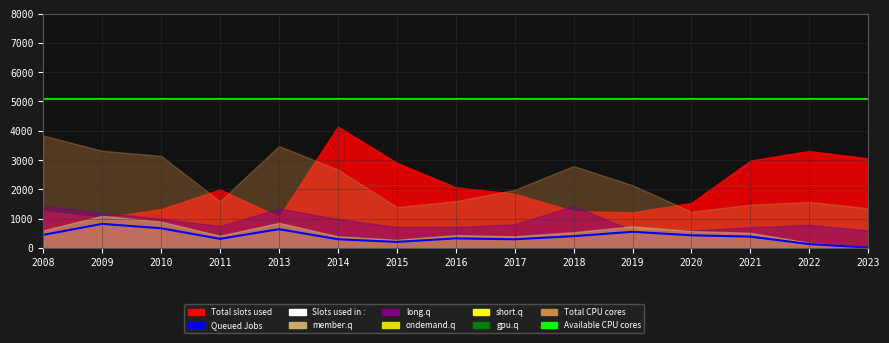

In Queued Jobs, how many points are lower than both neighbors (excluding endpoints)?

3